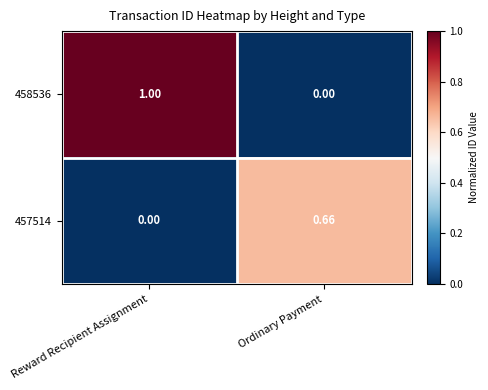

At which category does the chart reach its peak across all series?

Reward Recipient Assignment